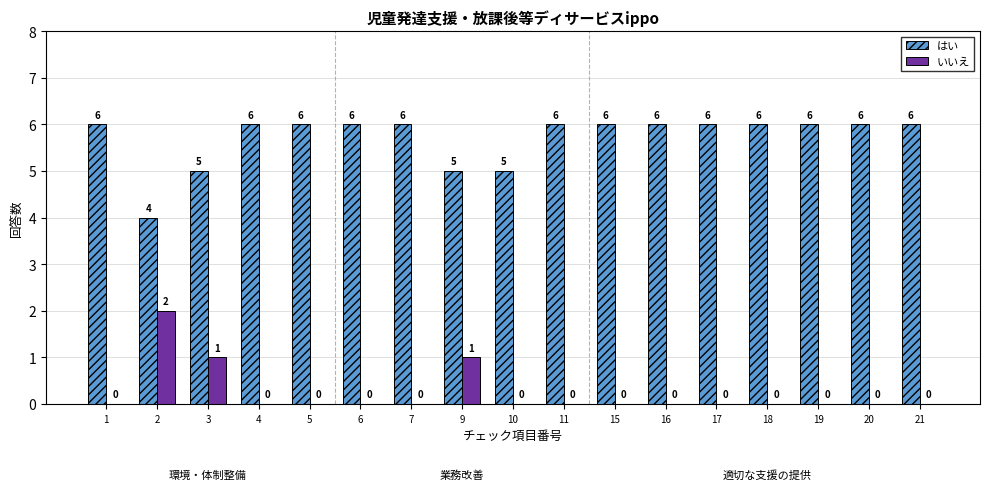

How many categories are shown in the chart?

17